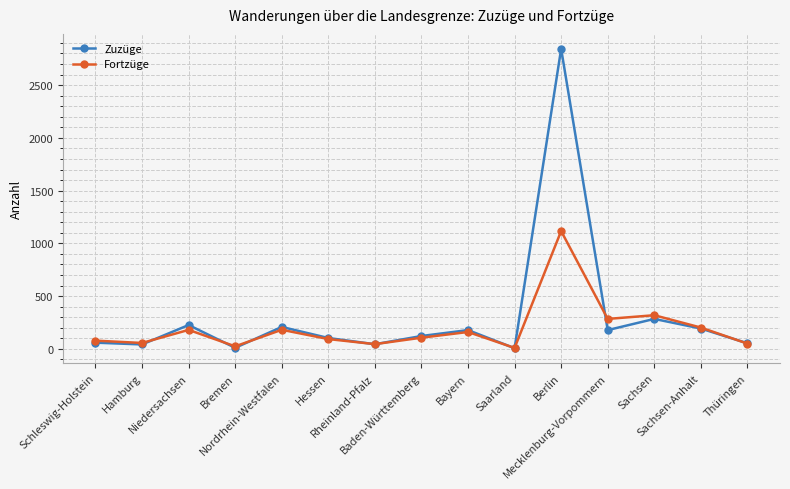

What is the maximum value shown in the chart?

2844